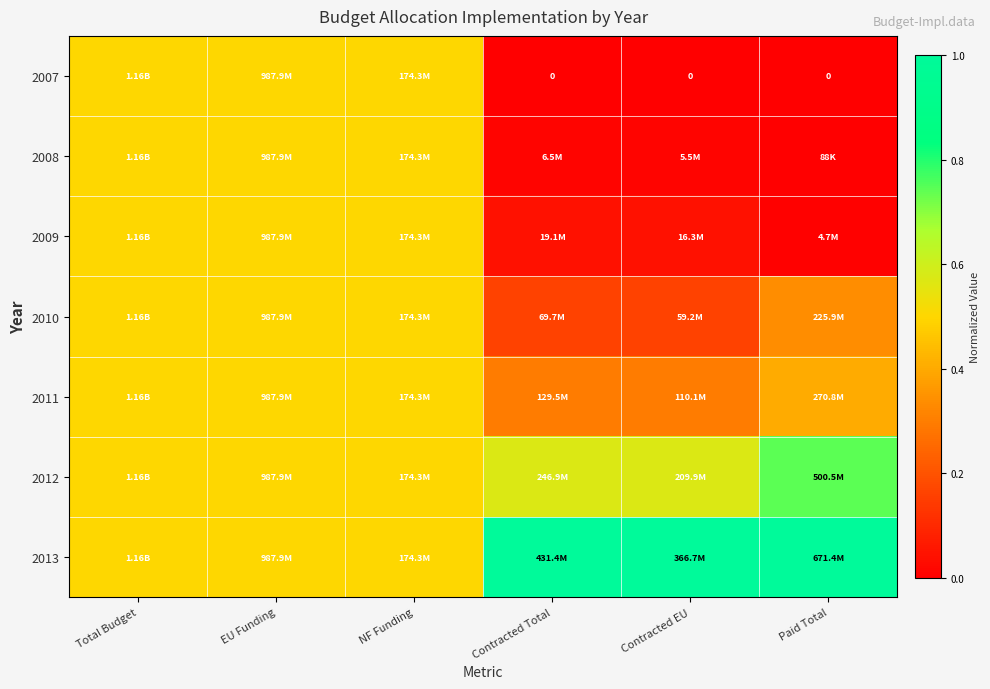

Which series changed the most between Total Budget and NF Funding?

2007